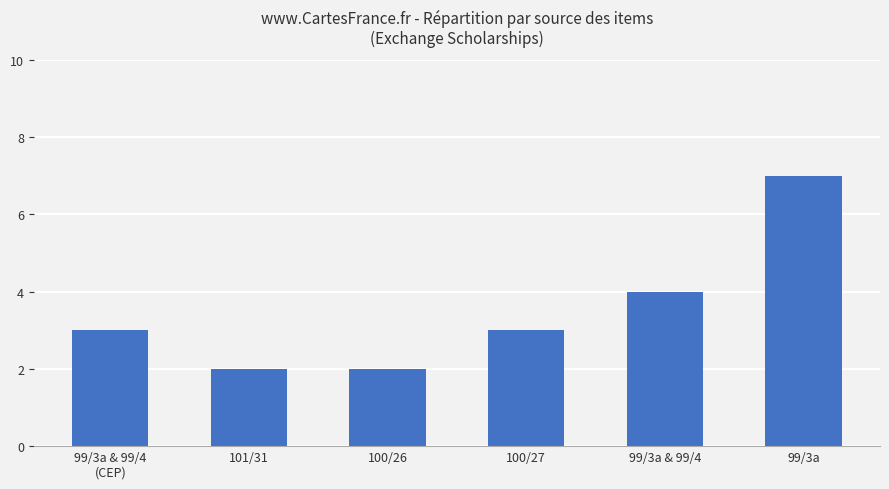

Read the value at 100/27.

3